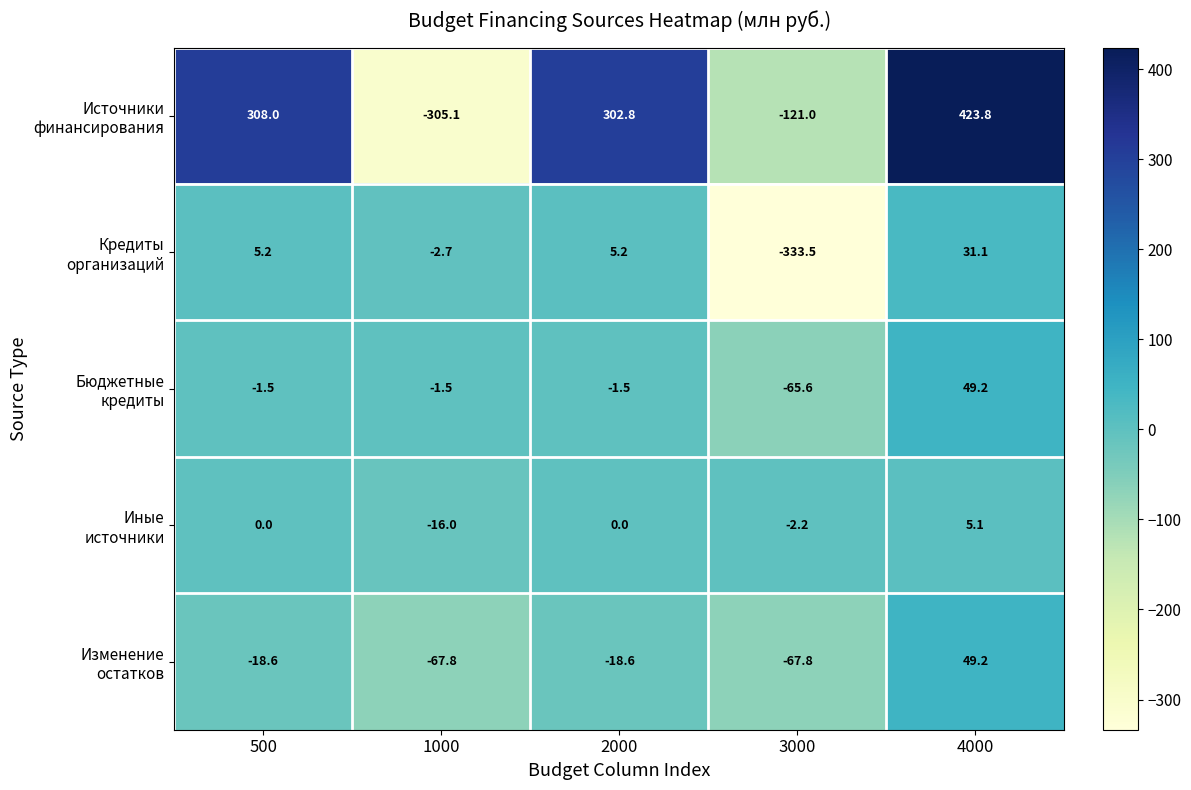

At which category does the chart reach its peak across all series?

4000